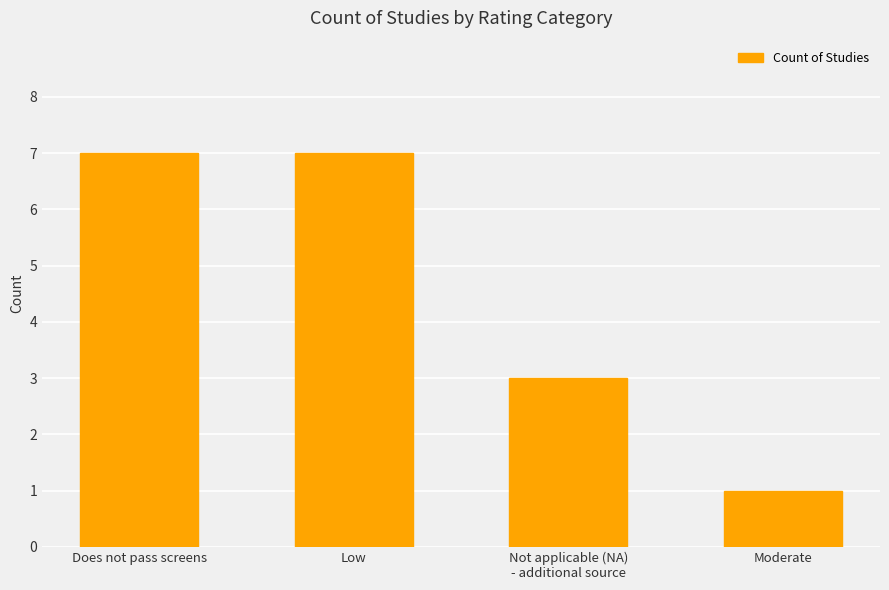

What is the smallest value displayed?

1